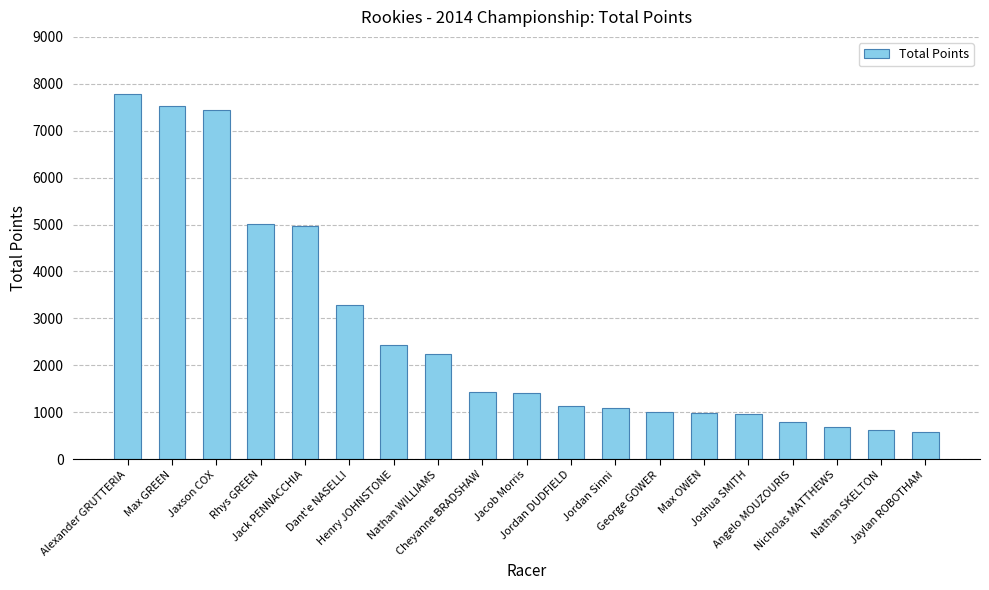

What is the difference between the maximum and minimum values?

7208